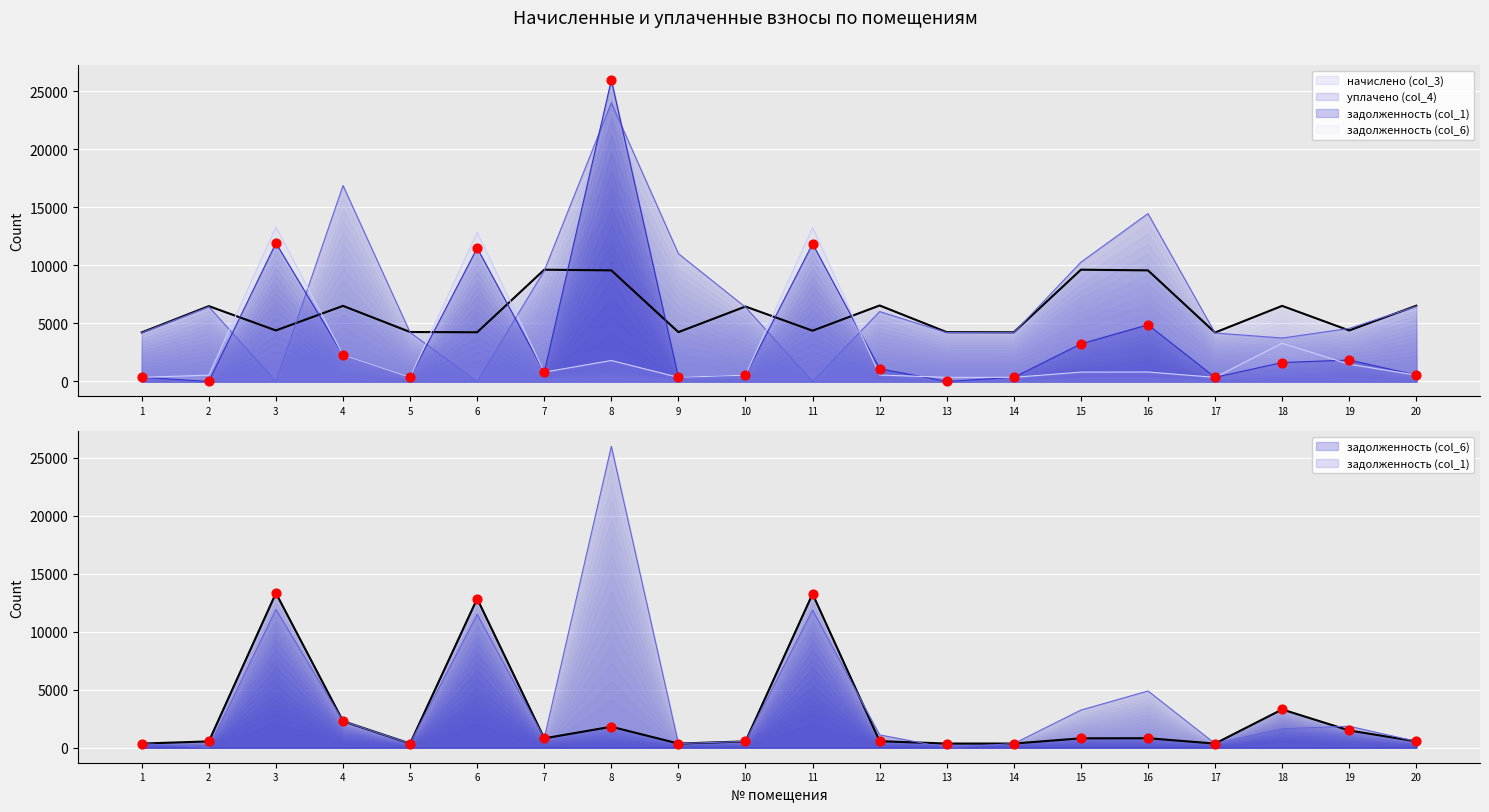

Which series reaches the minimum Y coordinate?

задолженность (col_1)